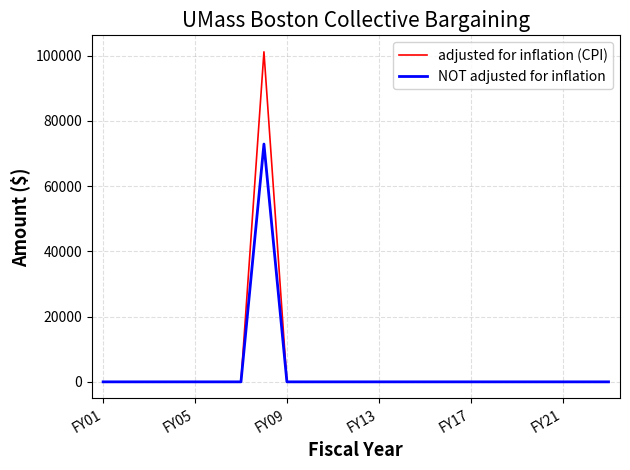

Which series has the widest spread of values?

adjusted for inflation (CPI)